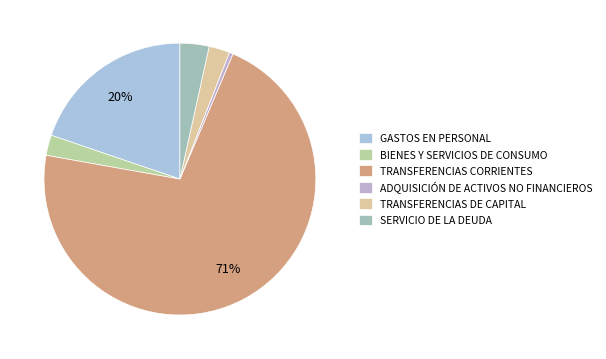

Approximately how many times larger is the value at GASTOS EN PERSONAL compared to TRANSFERENCIAS DE CAPITAL?

8.0